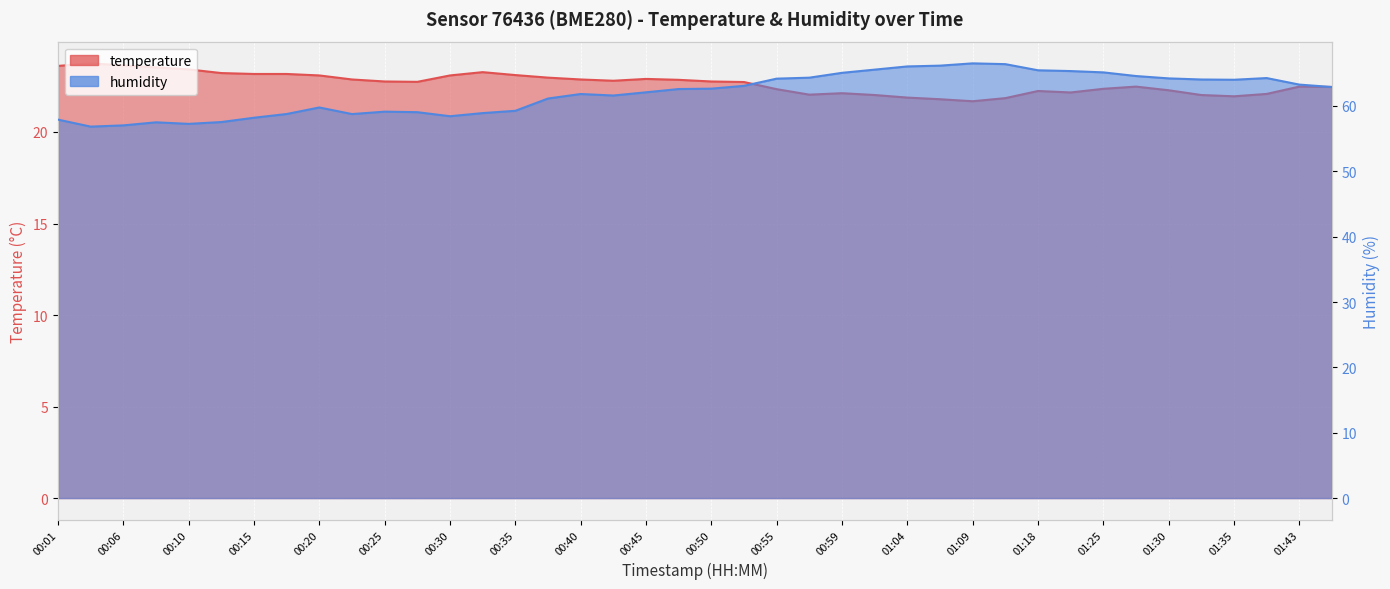

How many lines are shown in the chart?

2